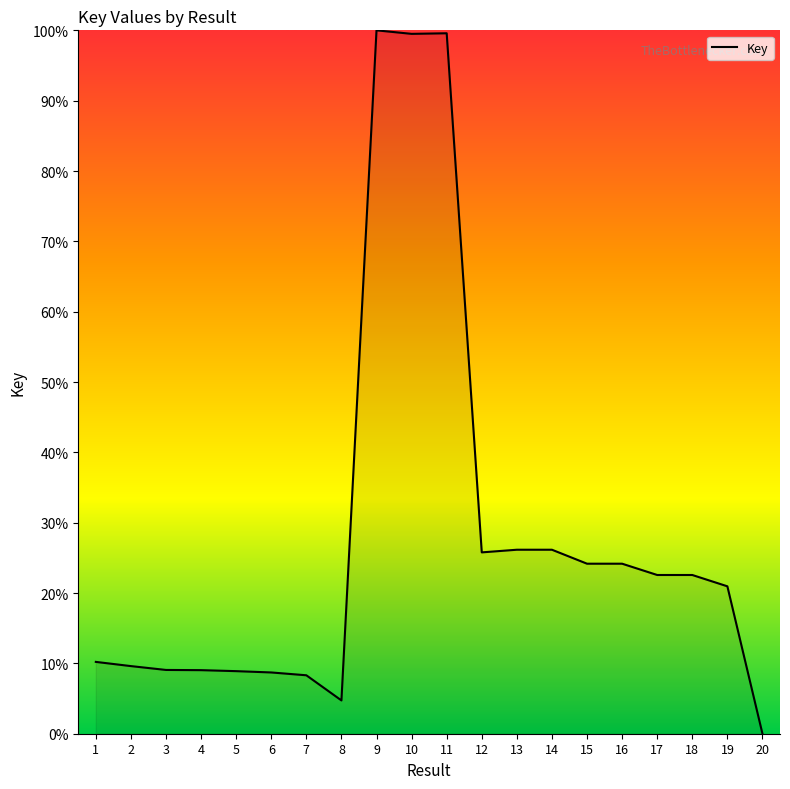

What is the difference between the maximum and minimum values?

100.0